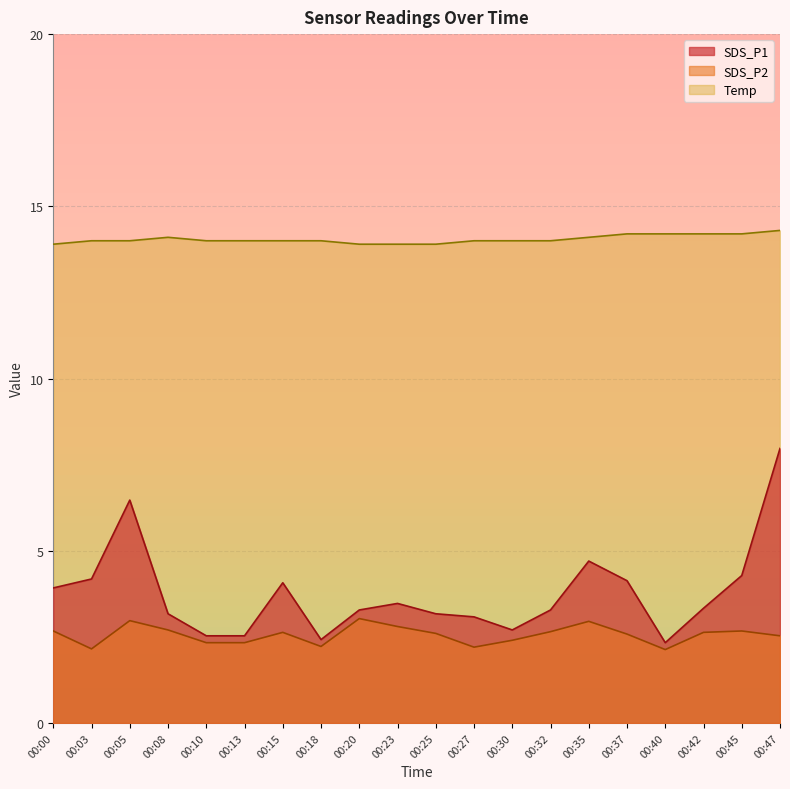

True or false: SDS_P2 has a value of 4.4 at 00:08.

False